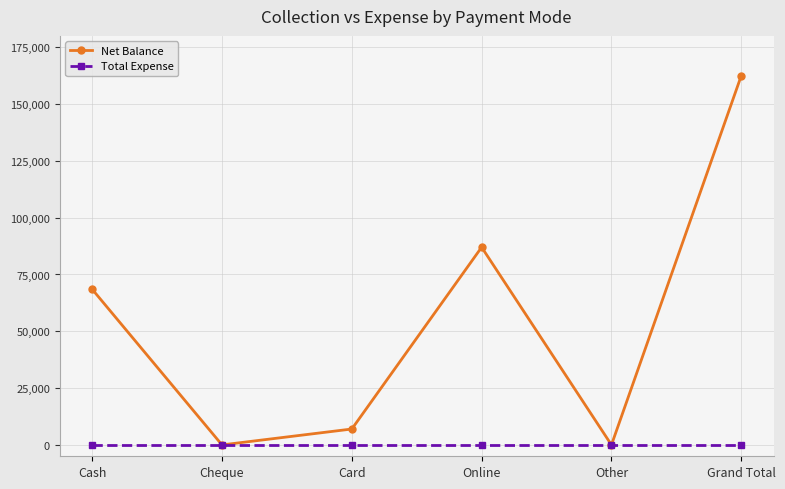

How many lines are shown in the chart?

2